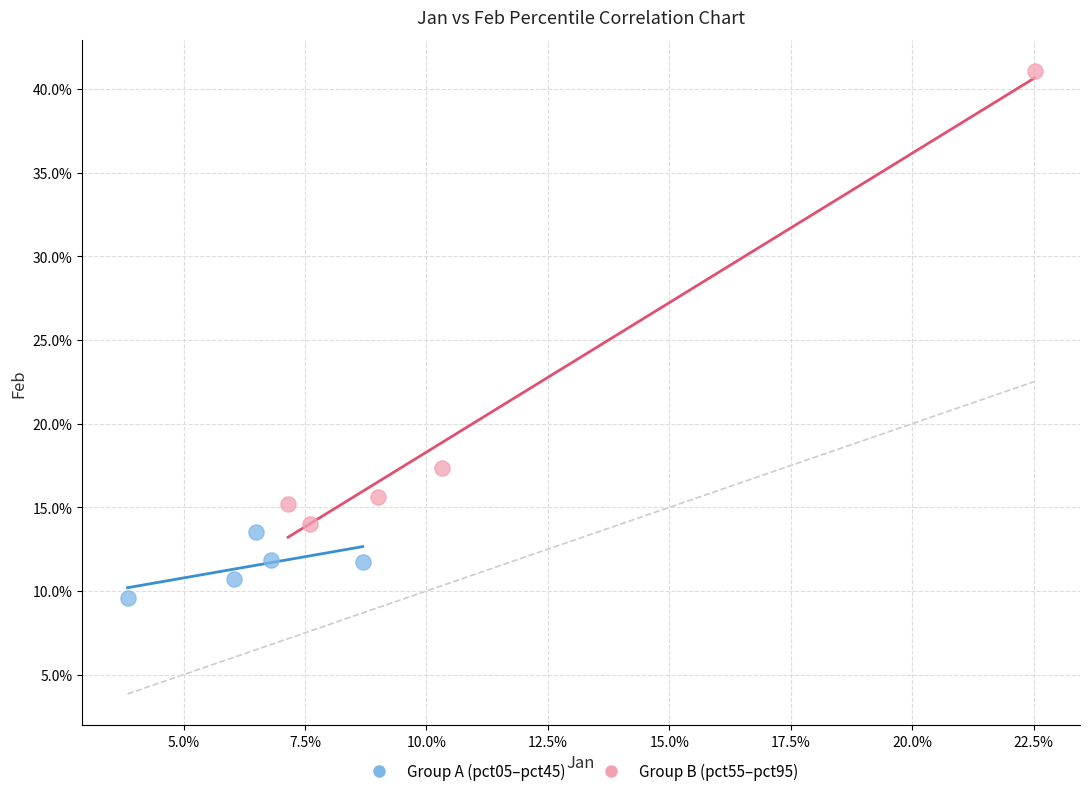

Which series has the largest Y range (max minus min)?

Group B (pct55–pct95)